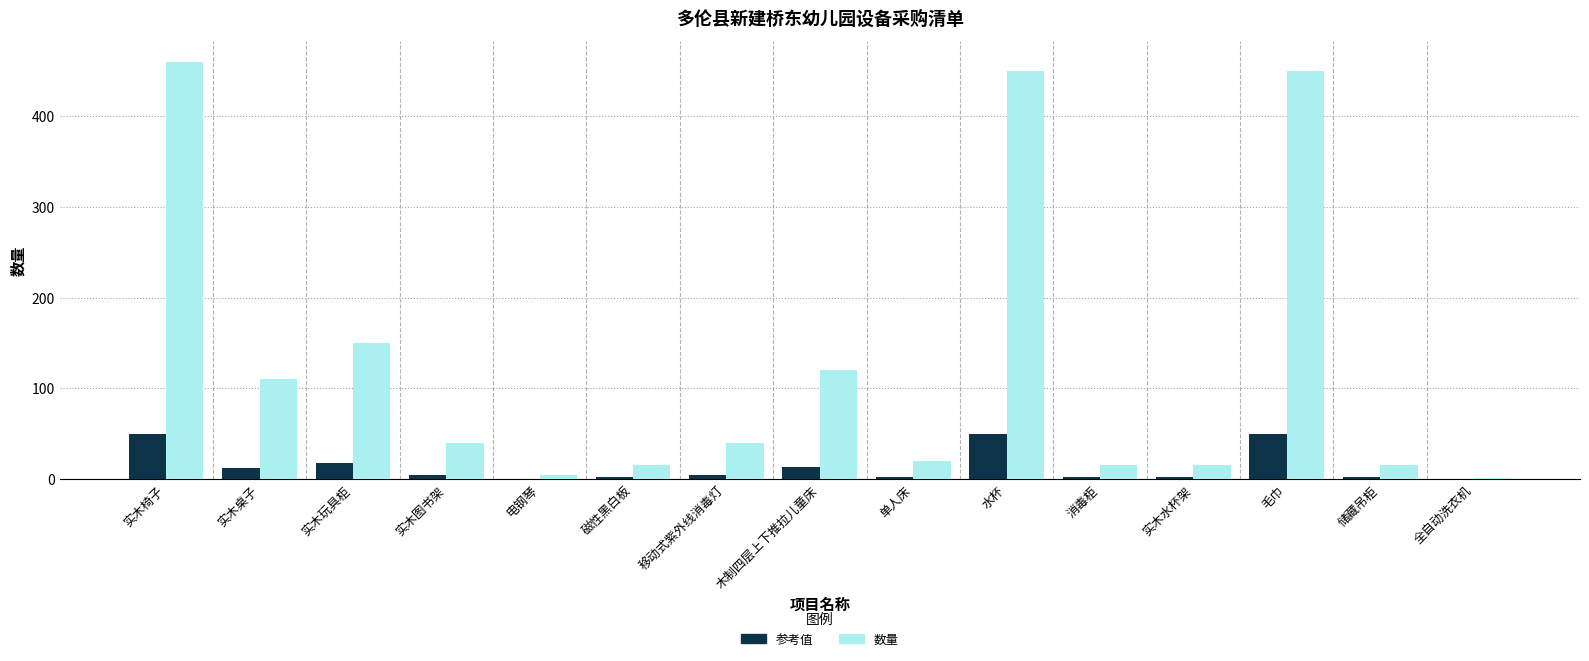

True or false: 数量 has a value of 20 at 单人床.

True